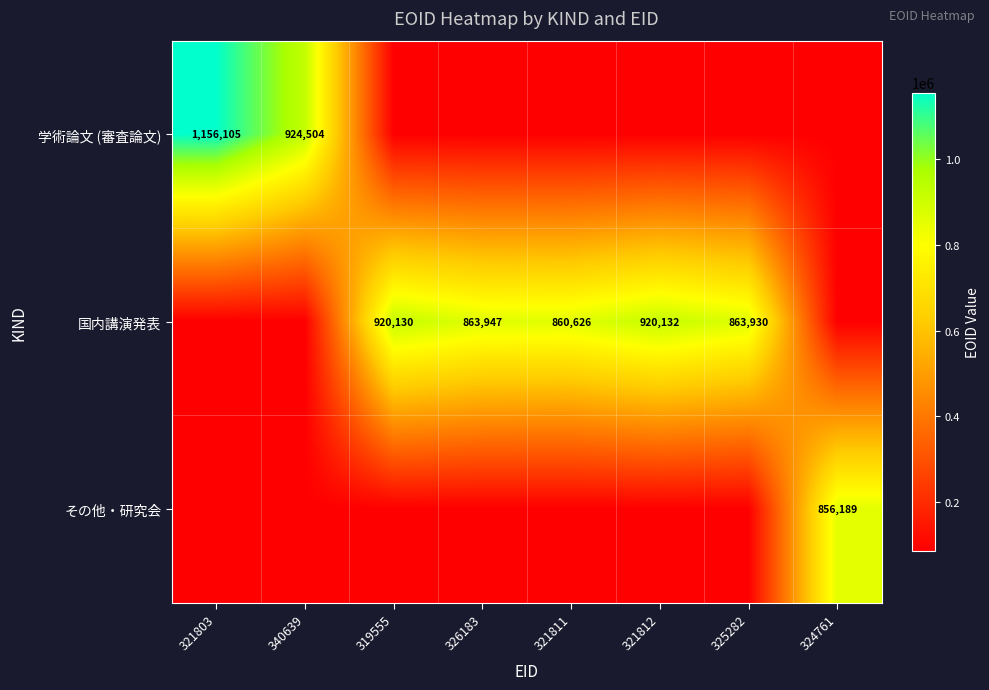

List the series in order of their peak value, highest first.

学術論文 (審査論文), 国内講演発表, その他・研究会